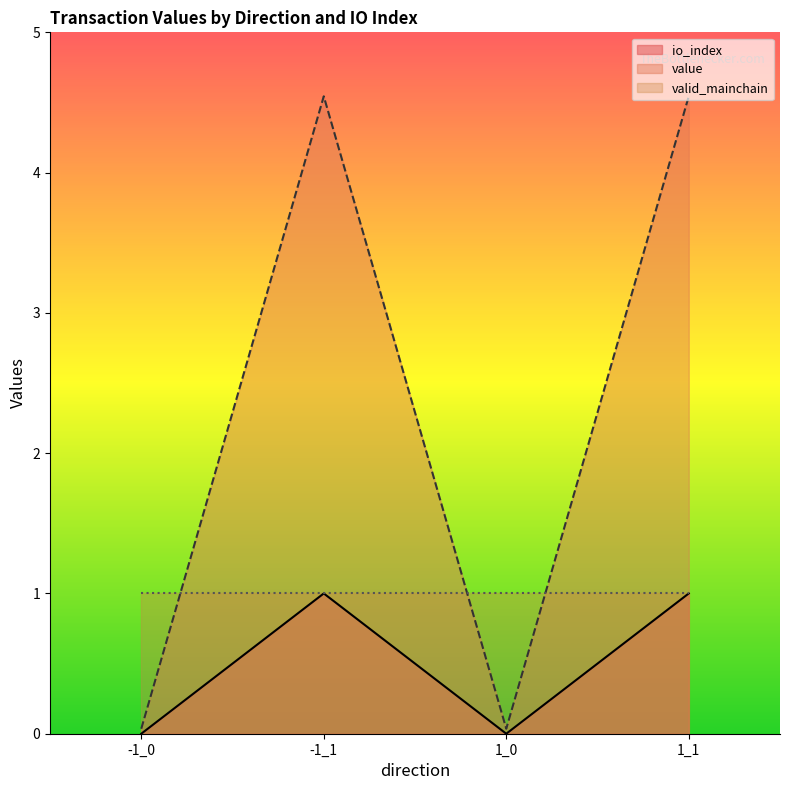

True or false: value has more than 1 interior local peaks.

False